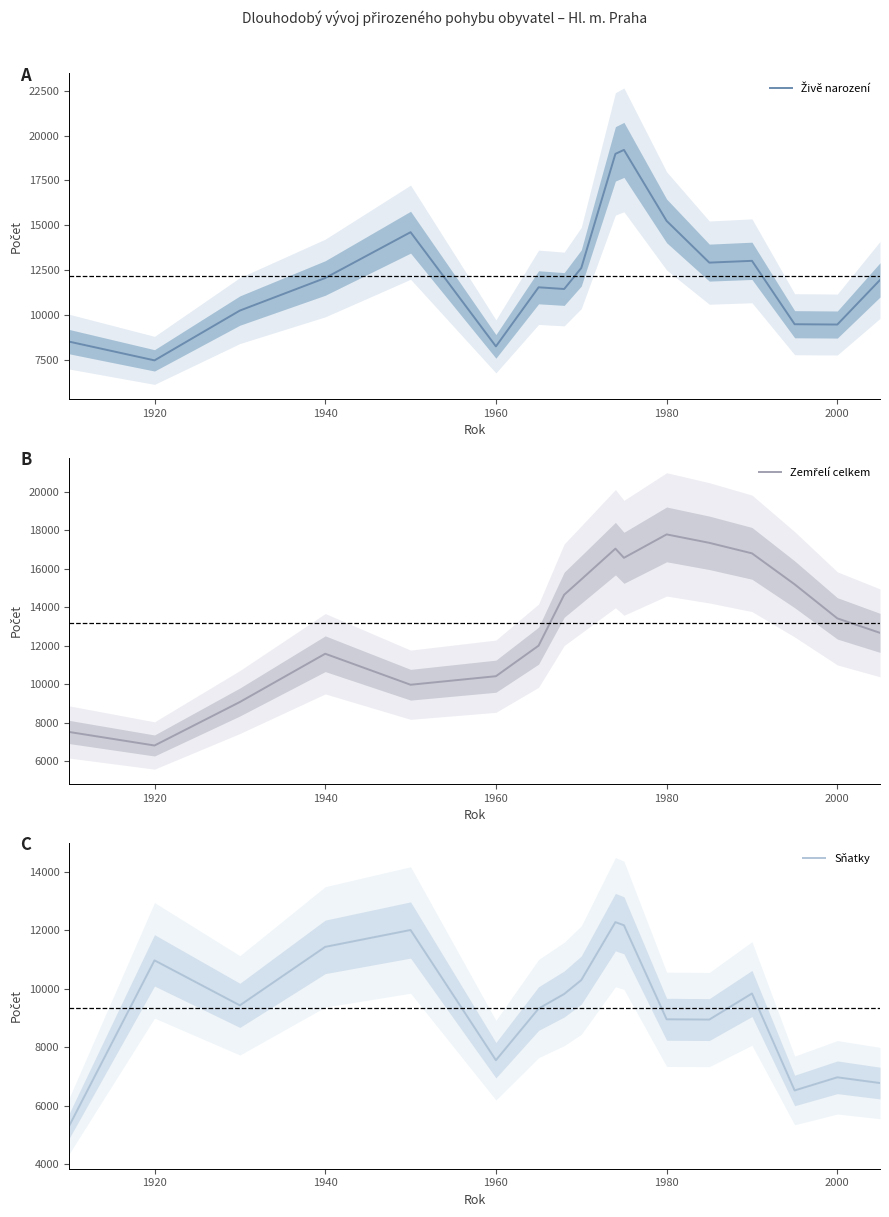

Reading left to right, list all the values displayed in this chart.

Živě narození: 8498	7452	10233	12051	14609	8233	11532	11437	12609	18983	19204	15239	12910	13010	9470	9453	11943
Zemřelí celkem: 7526	6824	9082	11589	9979	10422	12008	14654	15447	17046	16570	17786	17348	16802	15193	13425	12673
Sňatky: 5311	10970	9432	11431	12008	7557	9322	9821	10295	12276	12169	8956	8946	9838	6524	6973	6777